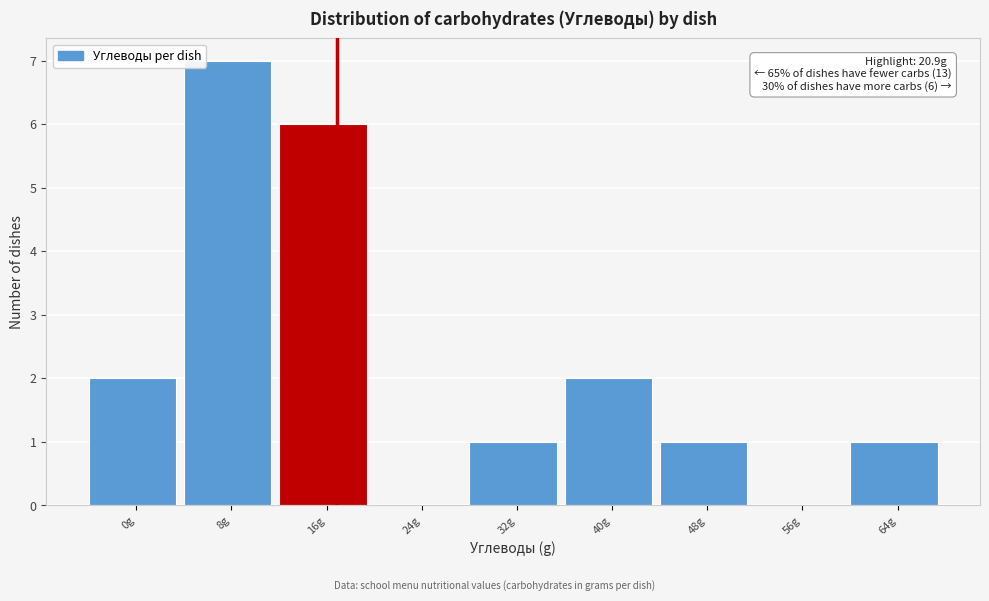

Reading left to right, extract all data points from this chart.

0g=2	8g=7	16g=6	24g=0	32g=1	40g=2	48g=1	56g=0	64g=1